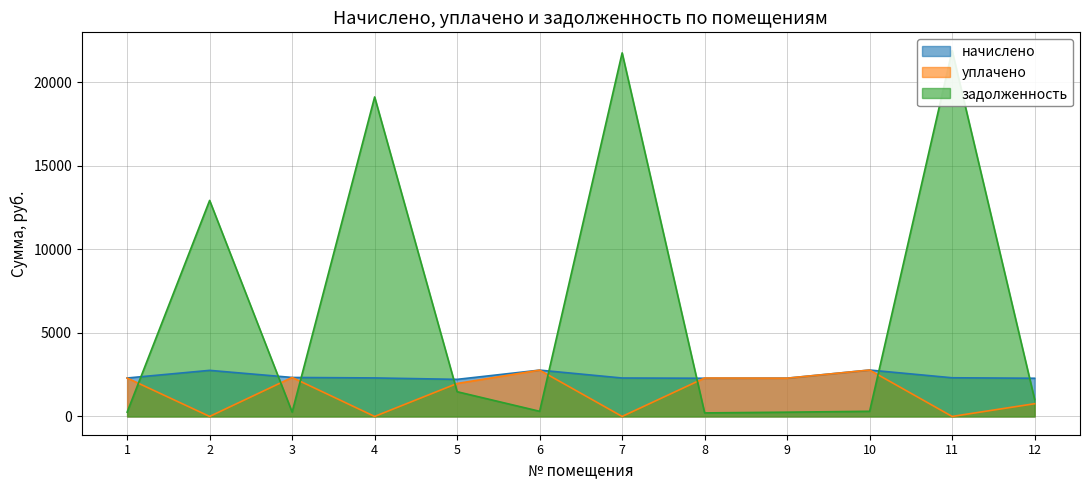

How many values in the начислено series are below 2303?

6